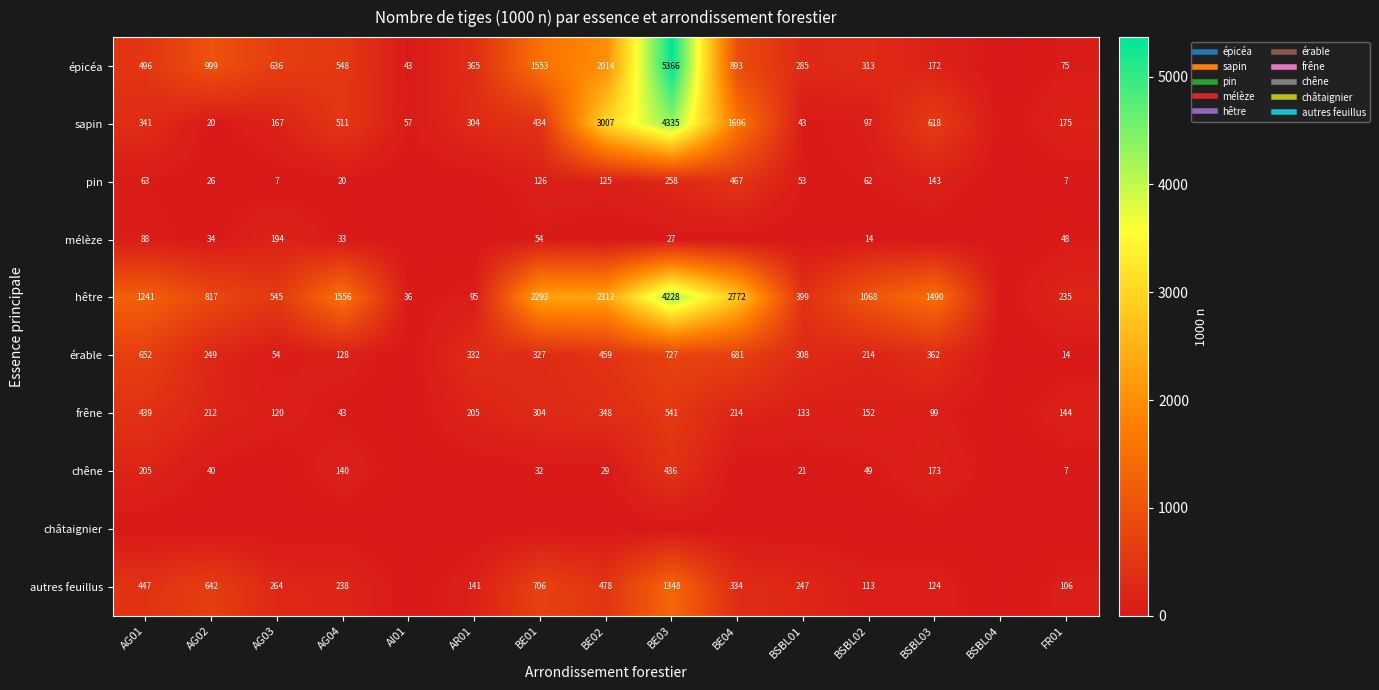

Is it true that frêne equals 214 at BE04?

True